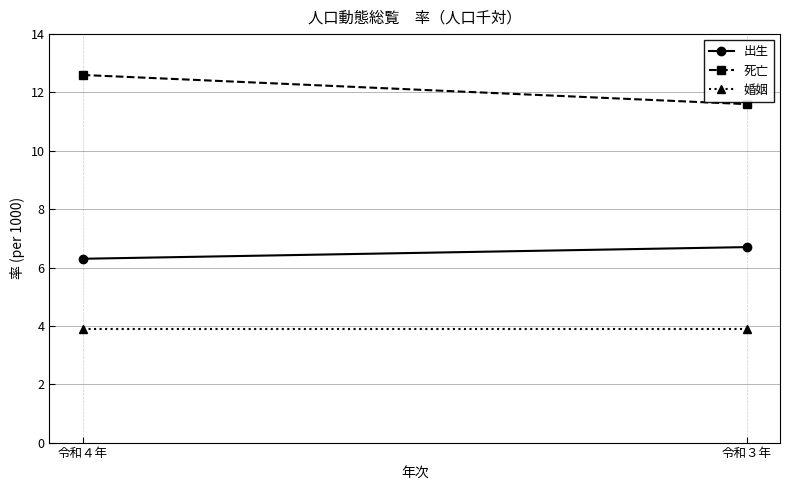

What is the difference between the maximum and minimum values in the 死亡 series?

1.0